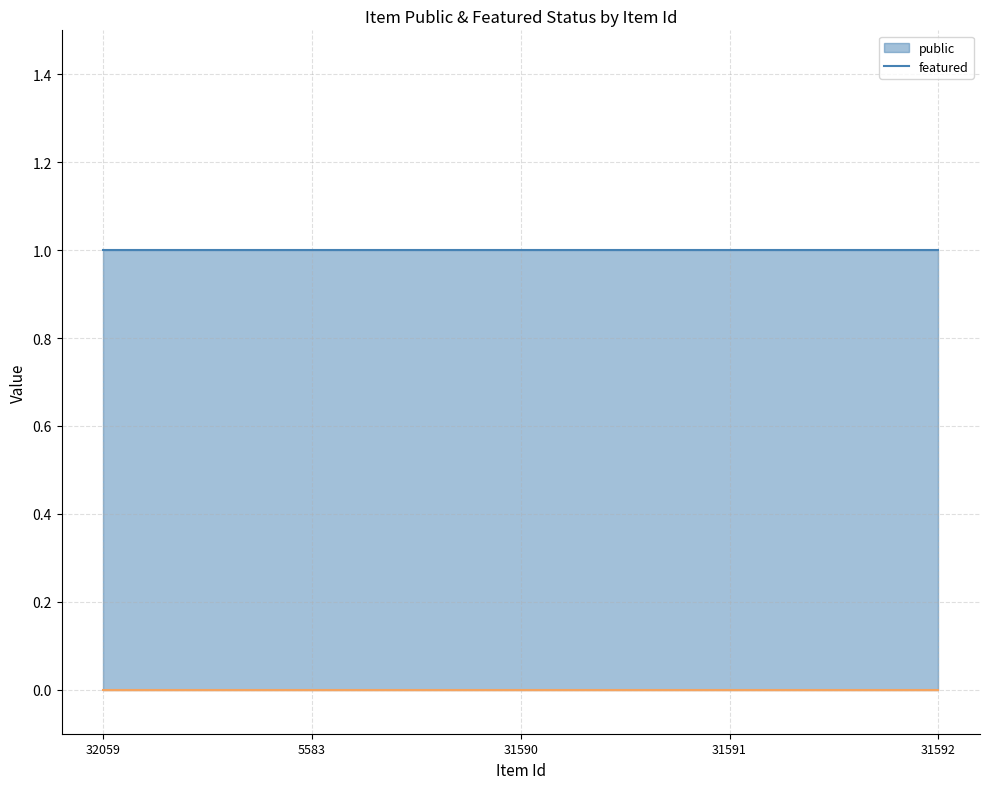

True or false: featured line and public line cross at least once.

False